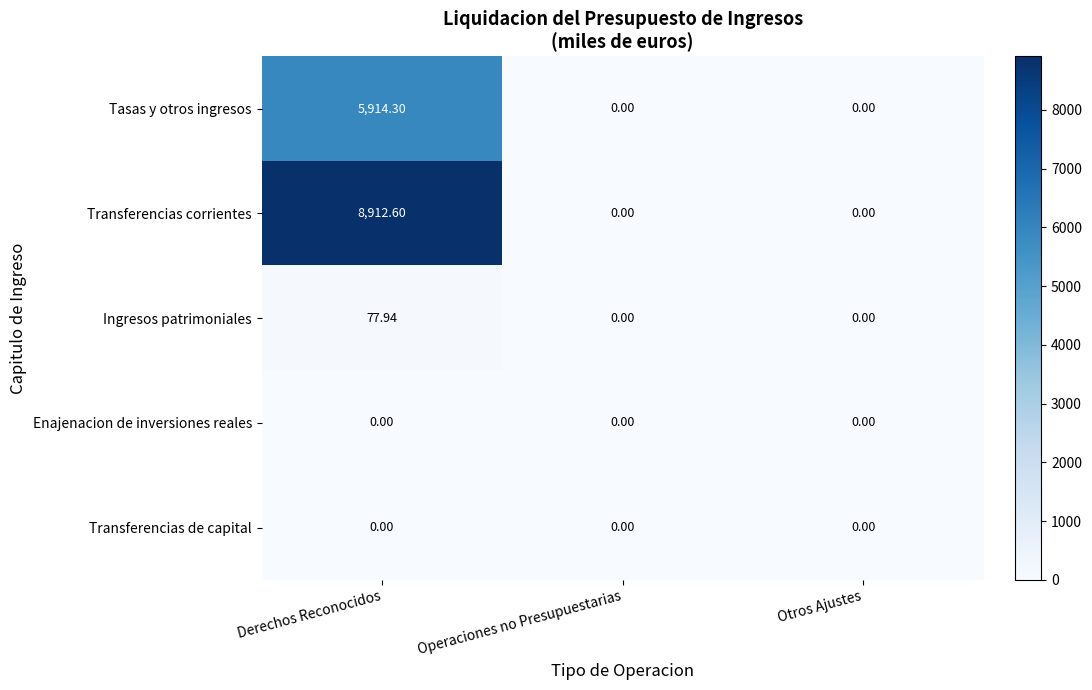

How many data points does each series have?

3